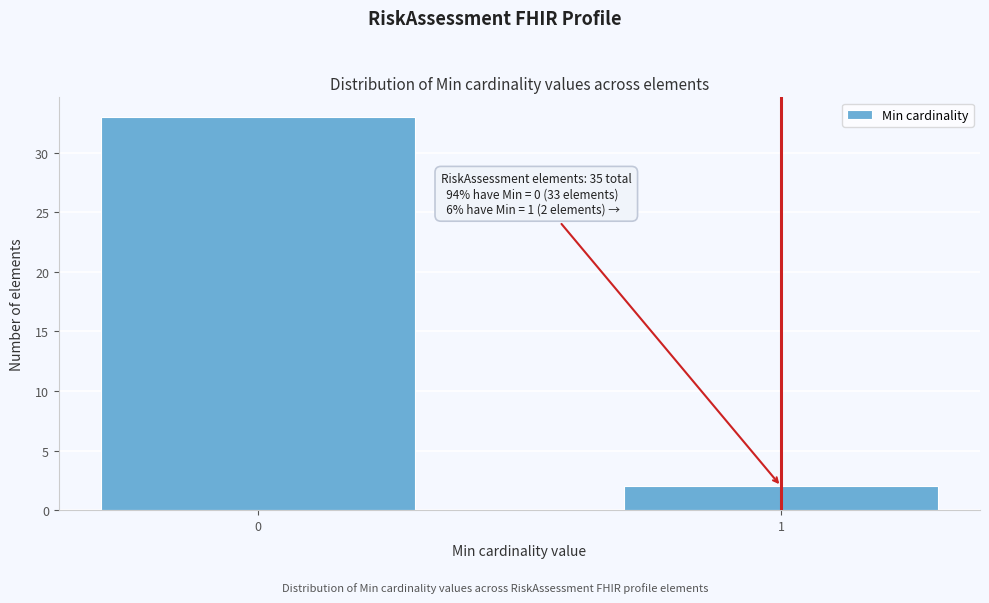

Reading left to right, list all the values displayed in this chart.

0=33	1=2